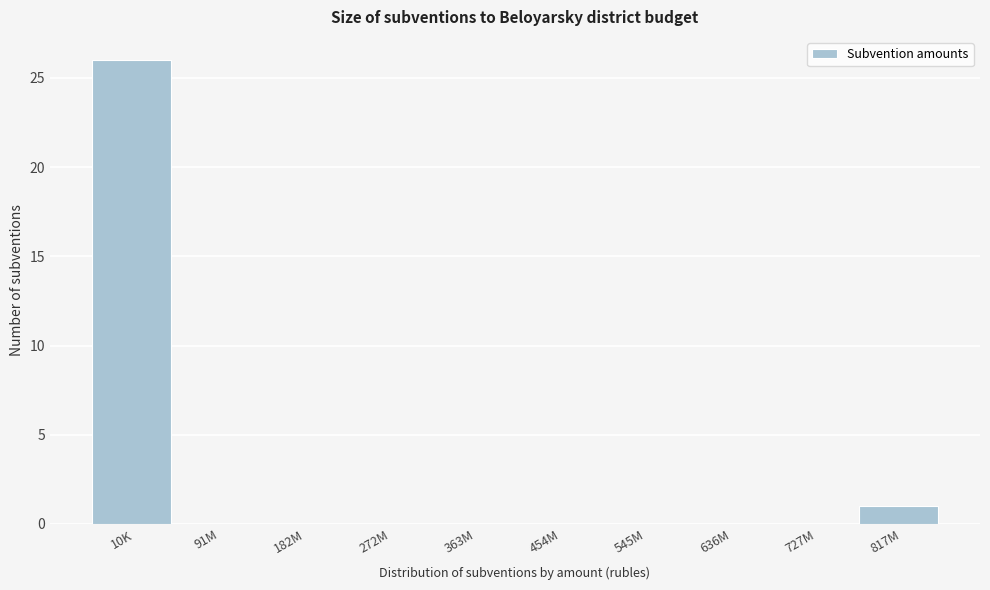

Reading right to left, transcribe all the data shown in this chart.

817M=1	727M=0	636M=0	545M=0	454M=0	363M=0	272M=0	182M=0	91M=0	10K=26